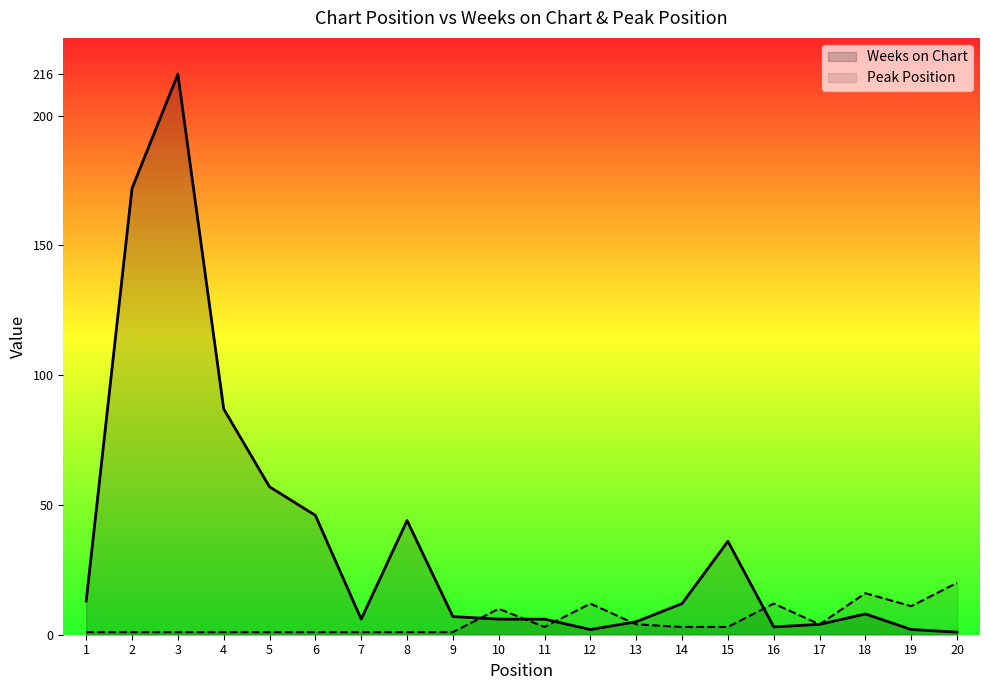

Reading left to right, list all the values displayed in this chart.

Weeks on Chart: 13	172	216	87	57	46	6	44	7	6	6	2	5	12	36	3	4	8	2	1
Peak Position: 1	1	1	1	1	1	1	1	1	10	3	12	4	3	3	12	4	16	11	20